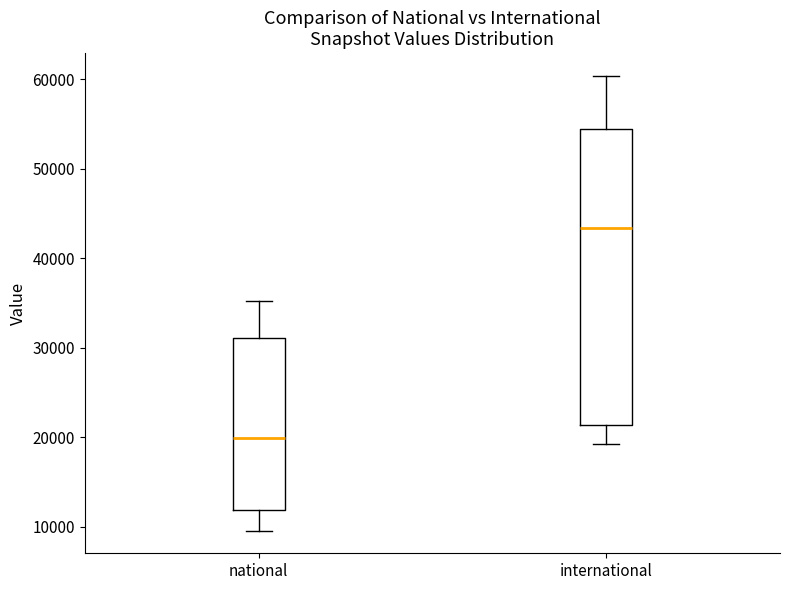

Reading left to right, transcribe this box plot: for each box, give where its median line is, the range the box spans, and where its two whiskers end, as read against the y-axis. The values are not printed on the chart, so give them approximately, as read against the axis.

national: median 20000, box 12000 to 31000, whiskers 10000 to 35000
international: median 43000, box 21000 to 54000, whiskers 19000 to 60000